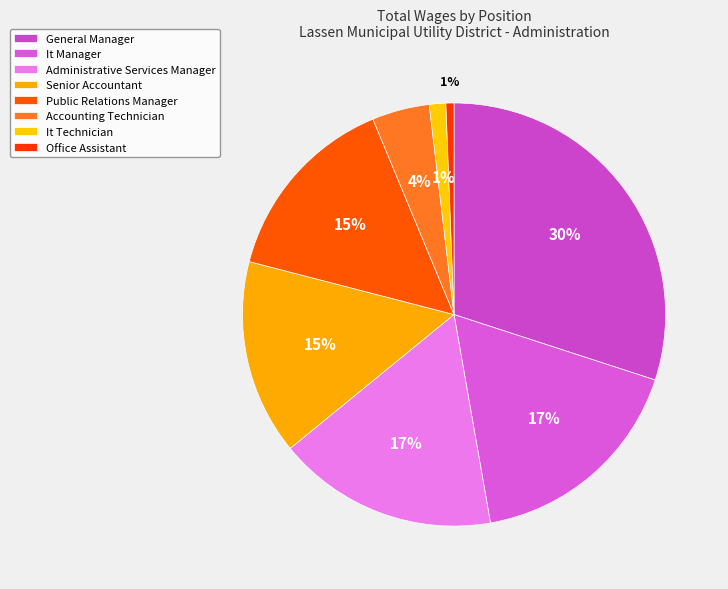

What is the change in value from It Manager to Administrative Services Manager?

-2116